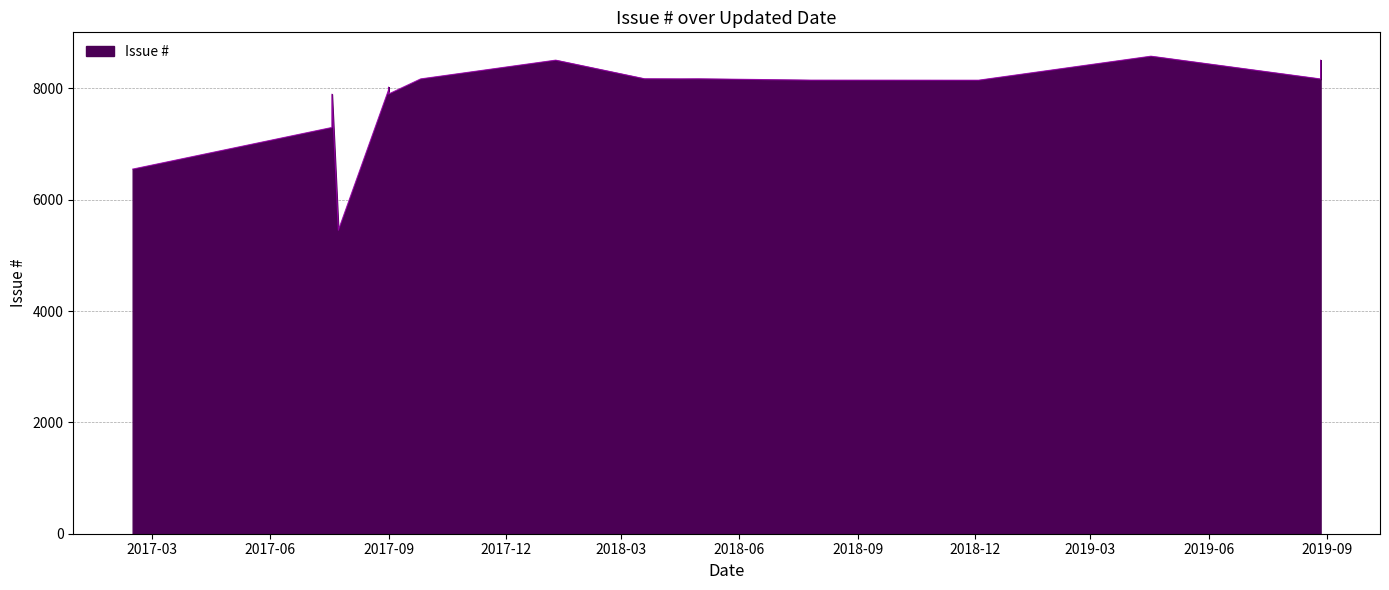

At which label is the value closest to 7013?

2017-07-19